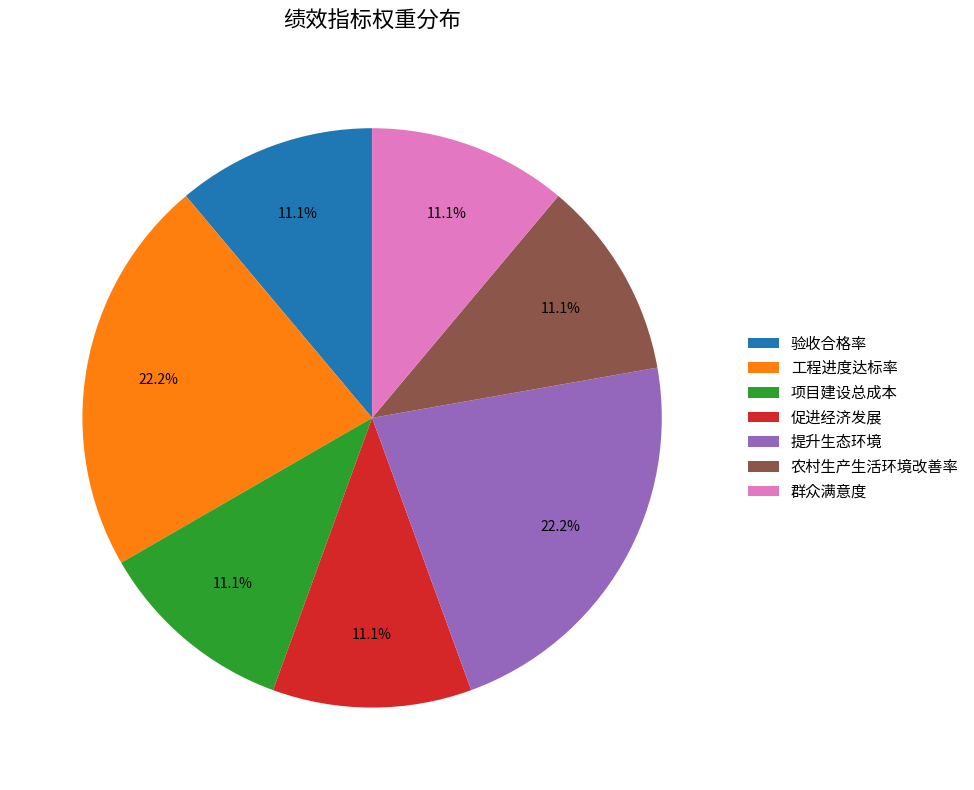

What is the ratio of the value at 项目建设总成本 to the value at 工程进度达标率?

0.5